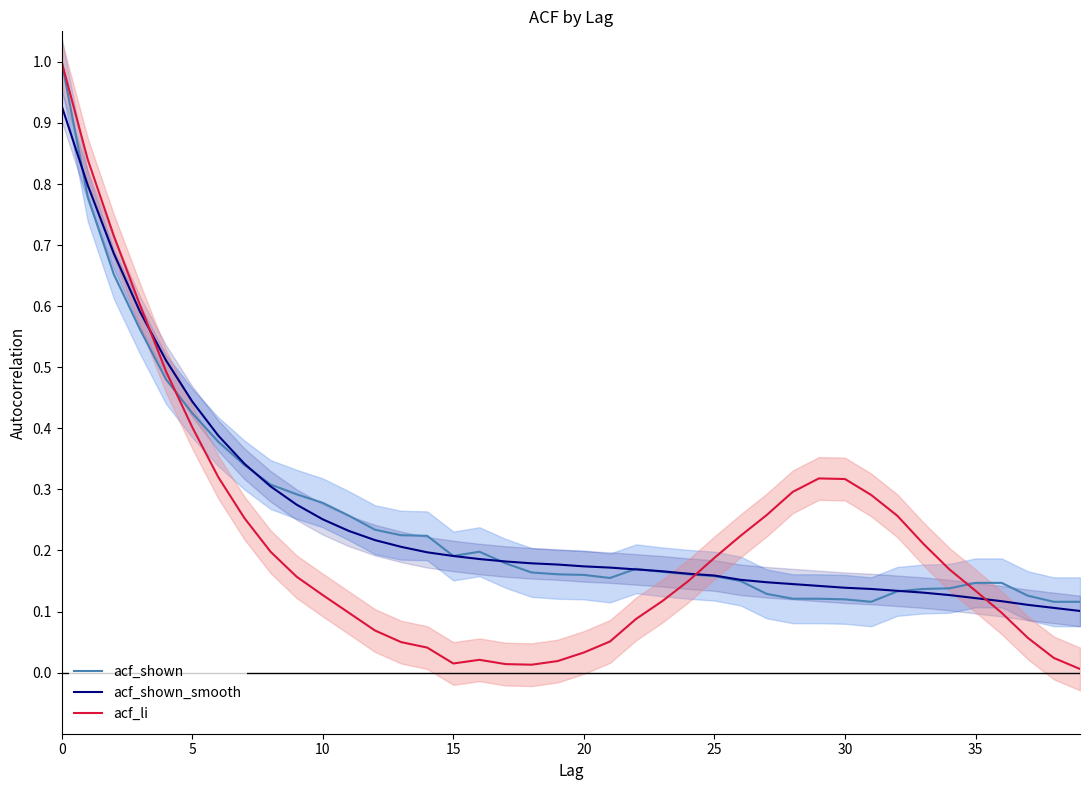

Does the chart display data point markers on the line(s)?

No